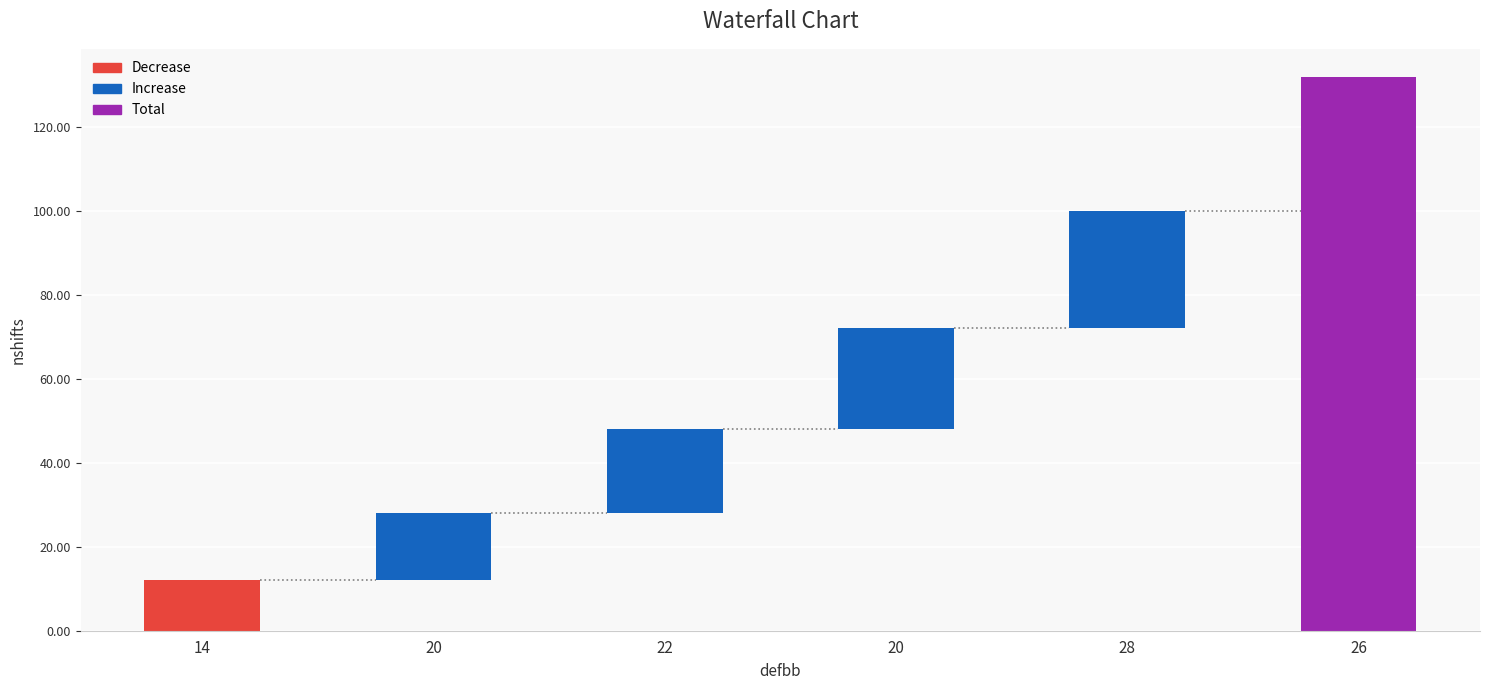

Rank the categories by value from highest to lowest.

26, 28, 20, 22, 20, 14